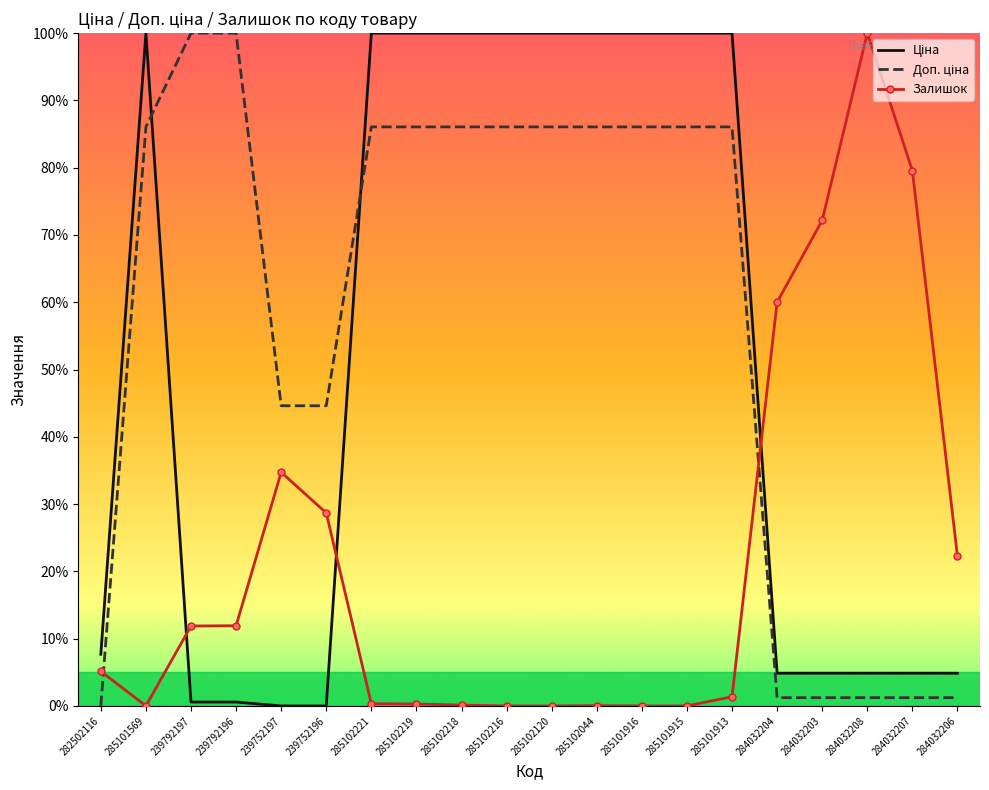

The value of Залишок at 284032203 is 72.2. True or false?

True